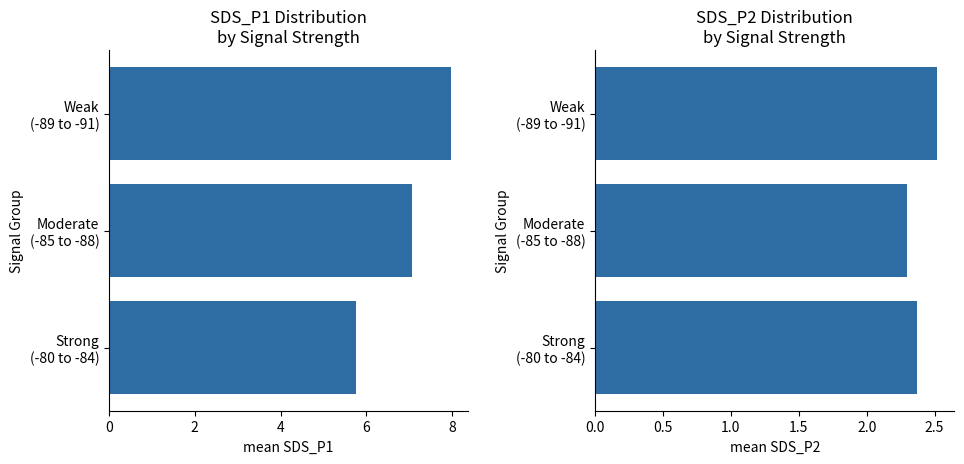

At how many categories does at least one series exceed 6?

2